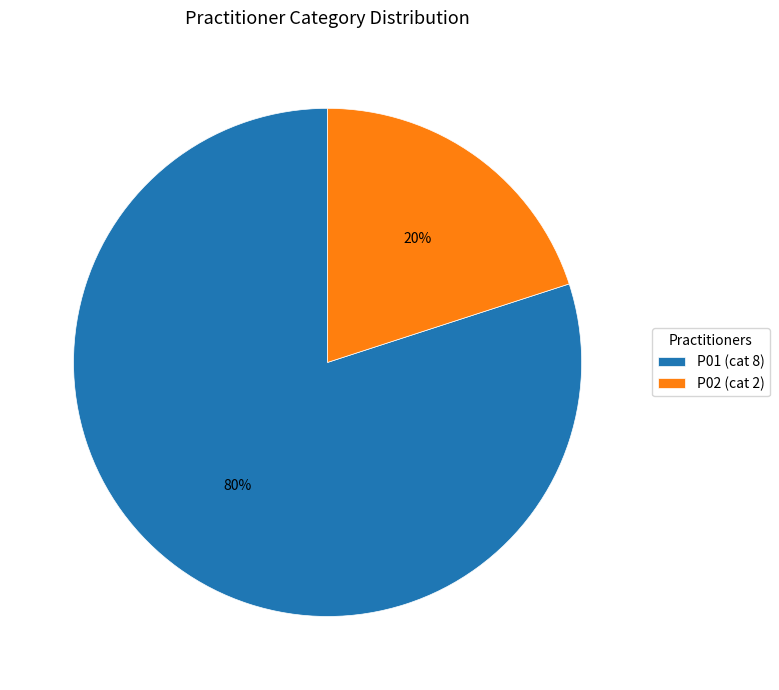

Which category has the smallest portion of the pie?

P02